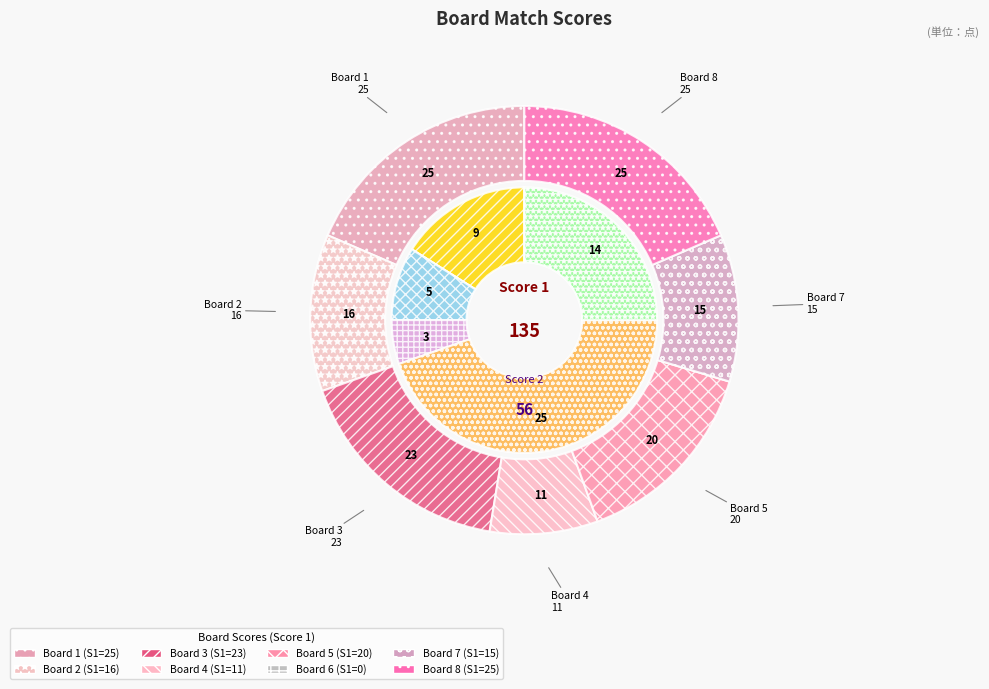

To the nearest percent, what is the average slice percentage?

12%